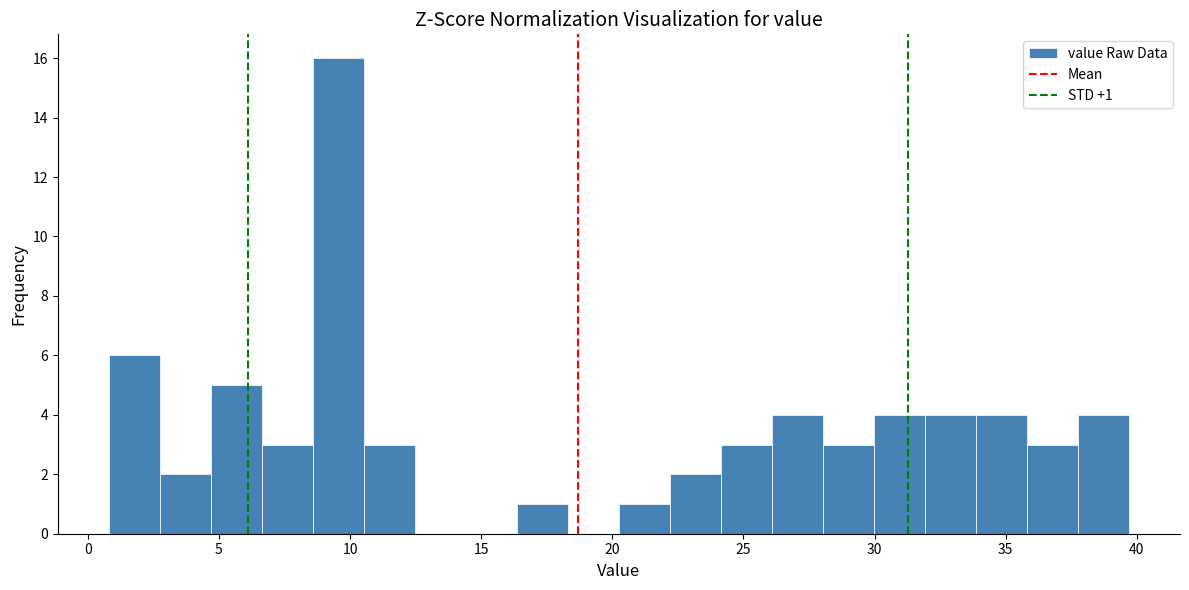

Around what value on the x-axis is the tallest bar? Give the approximate position of its centre, as read against the axis.

9.5